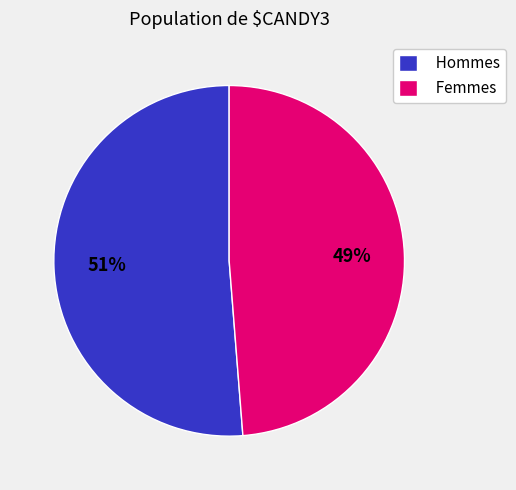

Is there a majority slice in this chart?

Yes